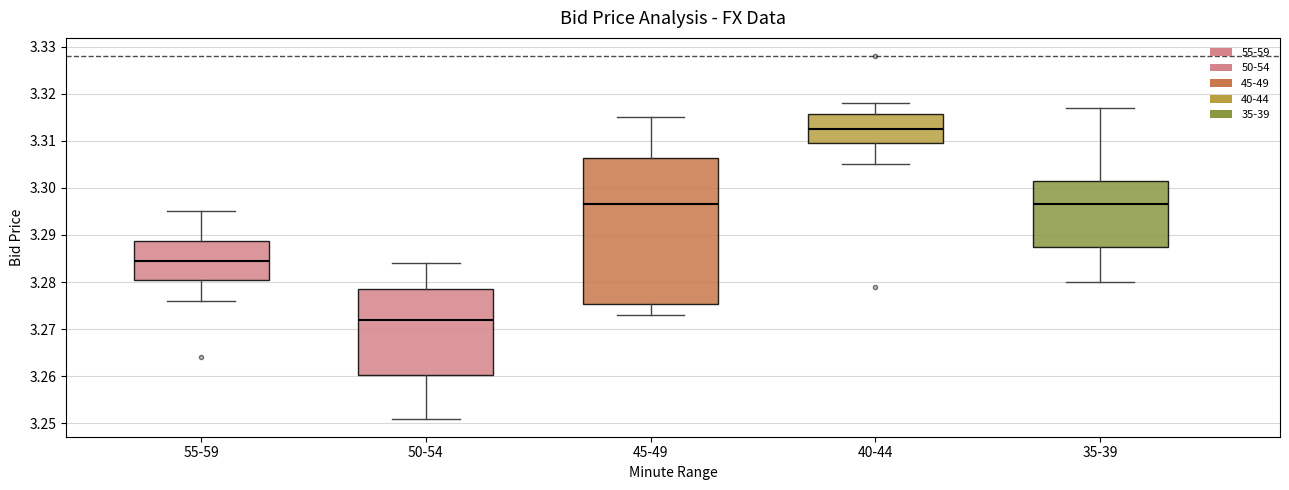

Which box has the highest median line?

40-44